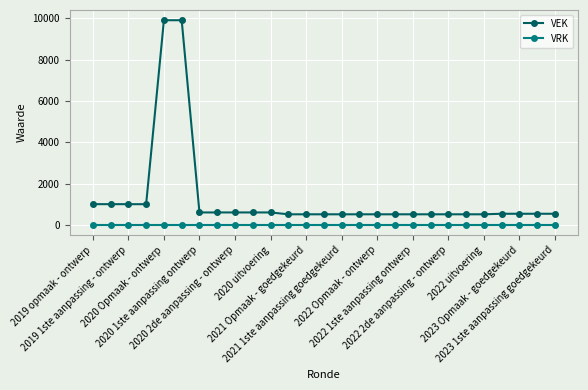

What is the maximum value shown in the chart?

9905